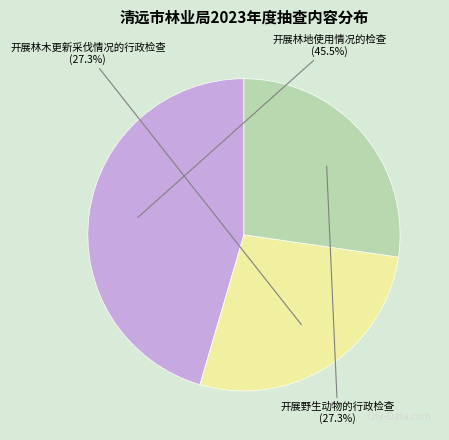

How much of the chart is everything except 开展林地使用情况的检查?

54.5%